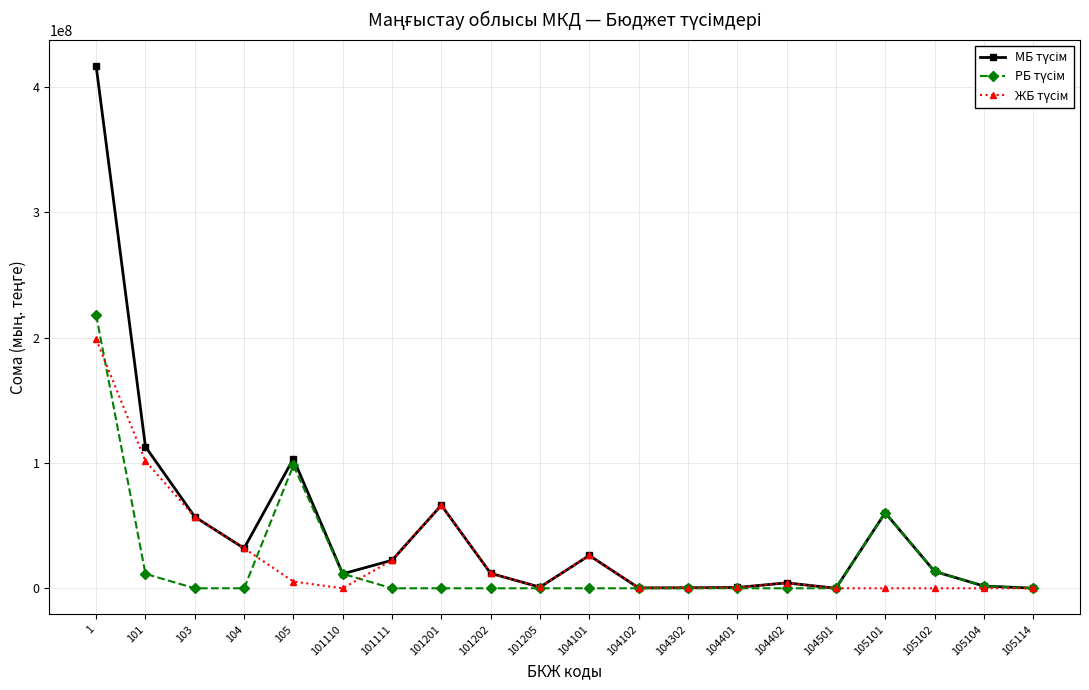

What is the maximum value shown in the chart?

416792872